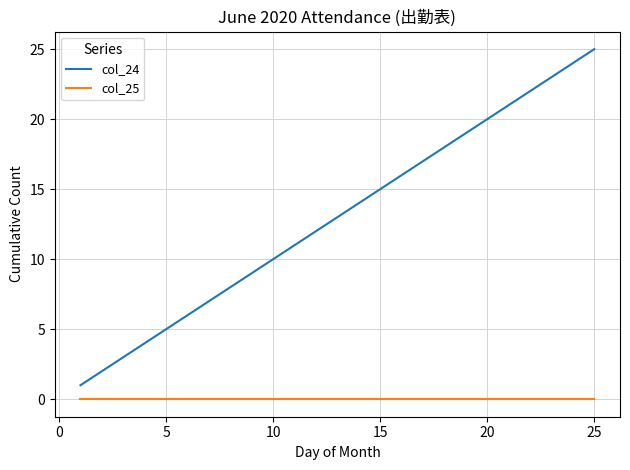

What is the maximum value shown in the chart?

25